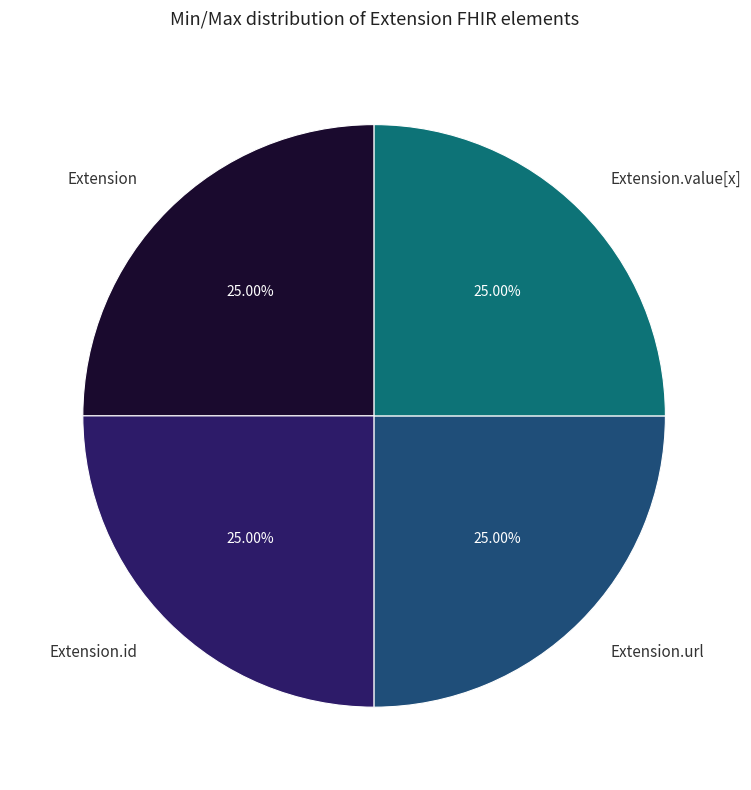

To the nearest percent, what percentage of the pie is Extension.value[x]?

25%